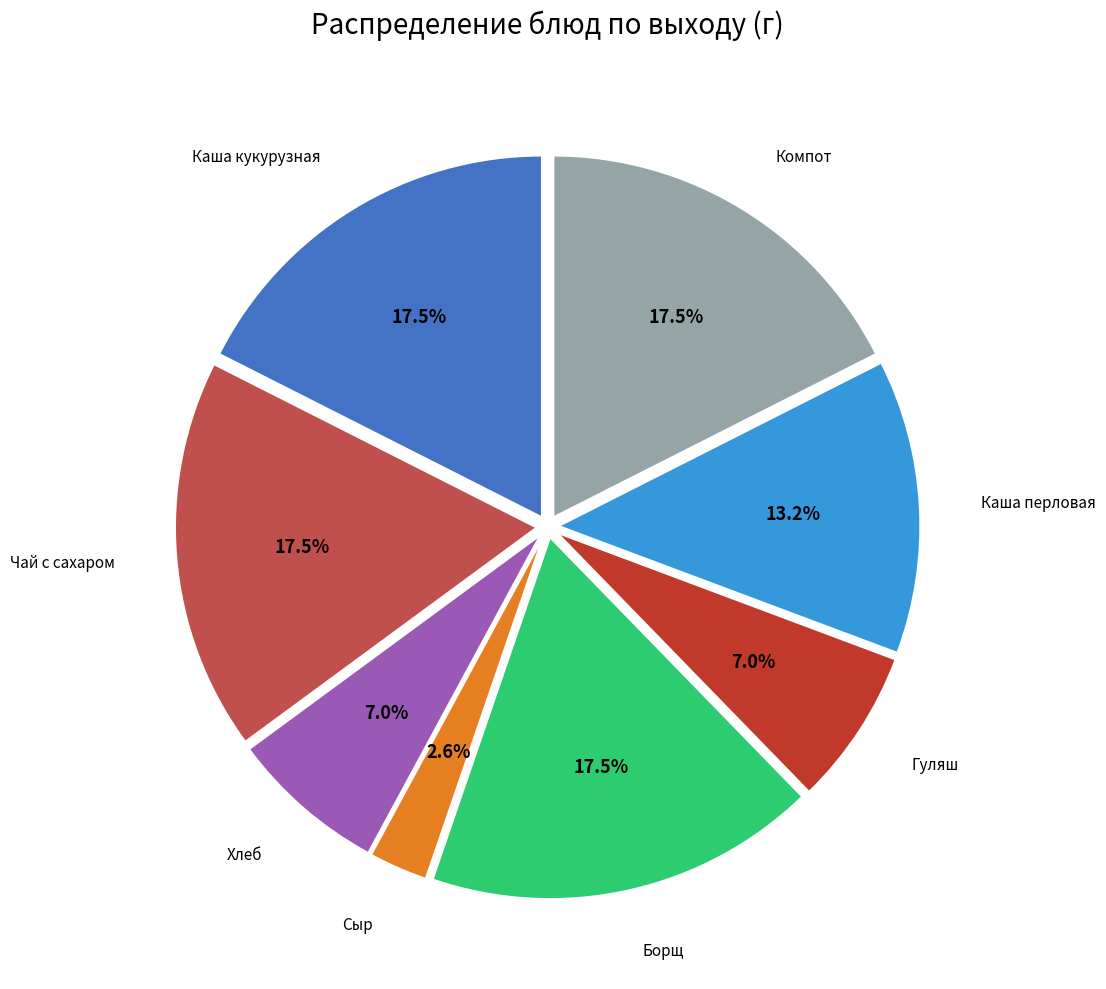

Does any single category account for the majority?

No